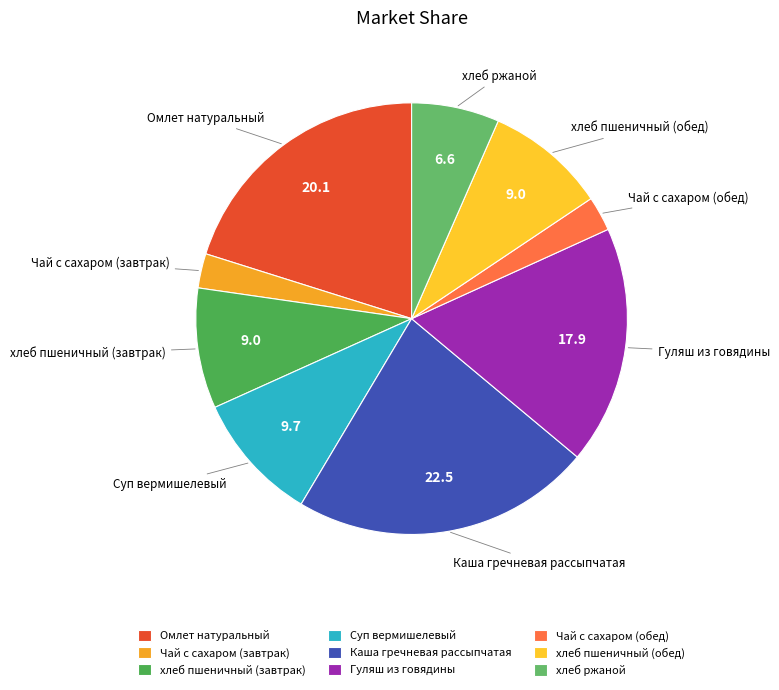

Is the sum of Чай с сахаром (обед) and хлеб пшеничный (обед) greater than half?

No